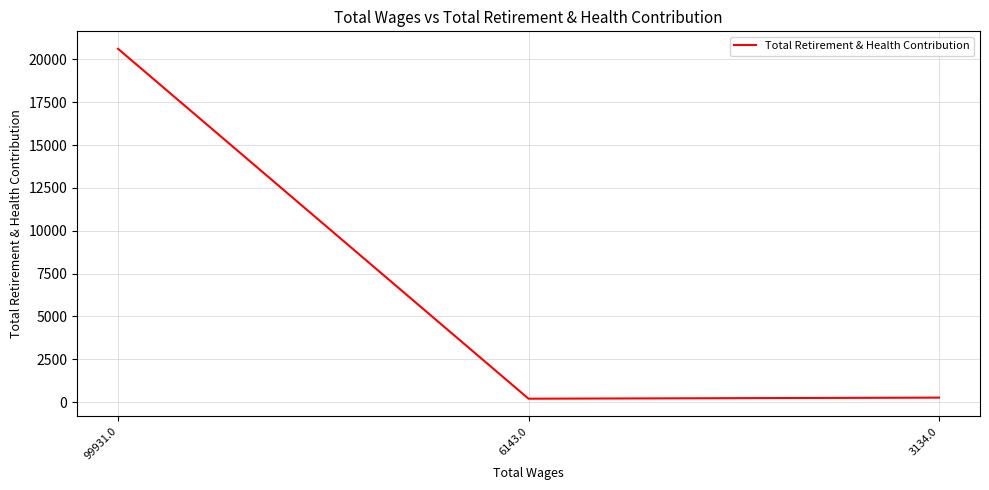

What is the average value?

7026